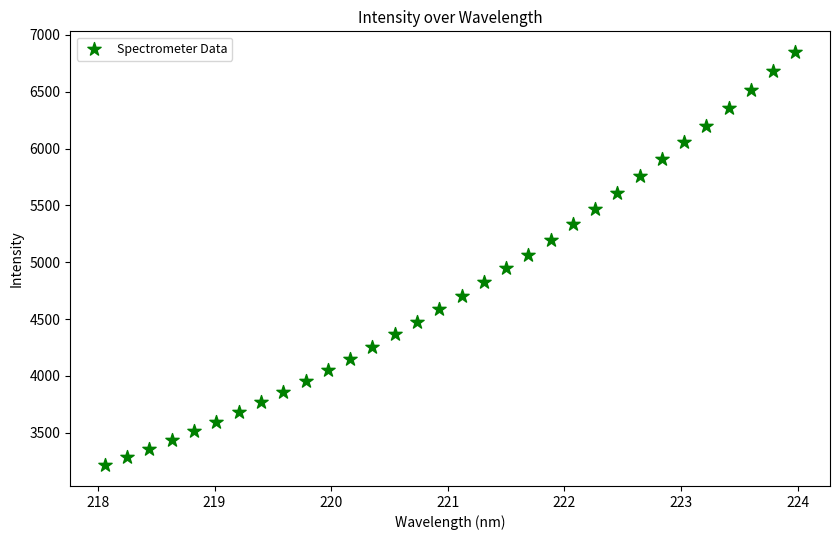

What is the range of Y values (max minus min)?

3636.1